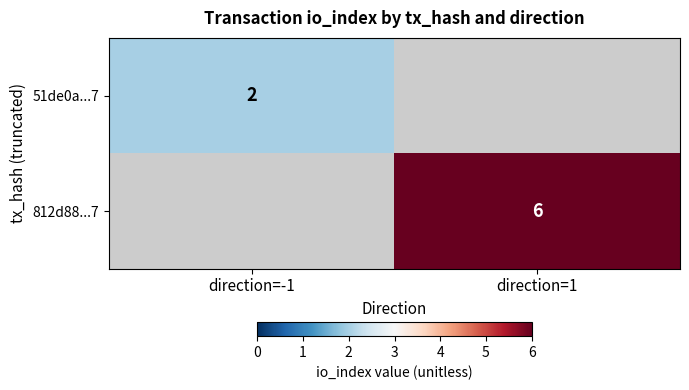

The value of 812d88...7 at direction=1 is 6. True or false?

True